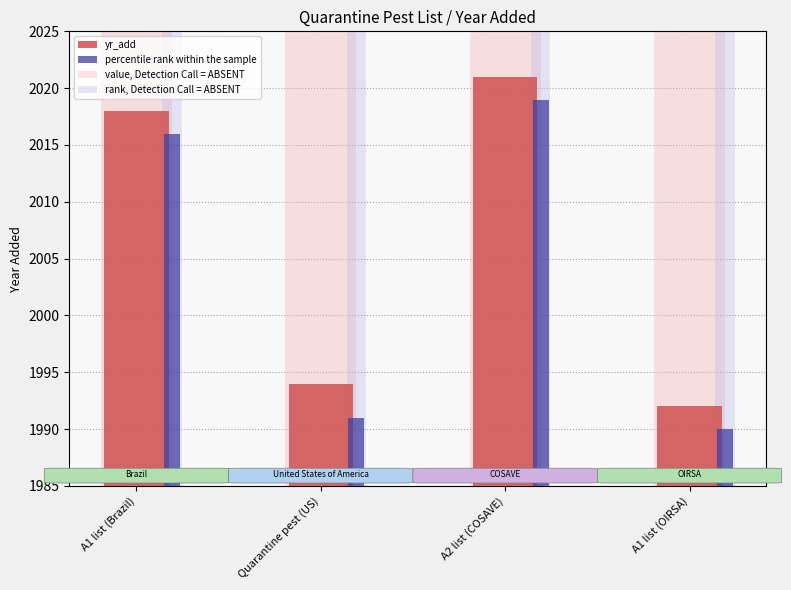

Which series has the largest total across all categories?

value, Detection Call = ABSENT